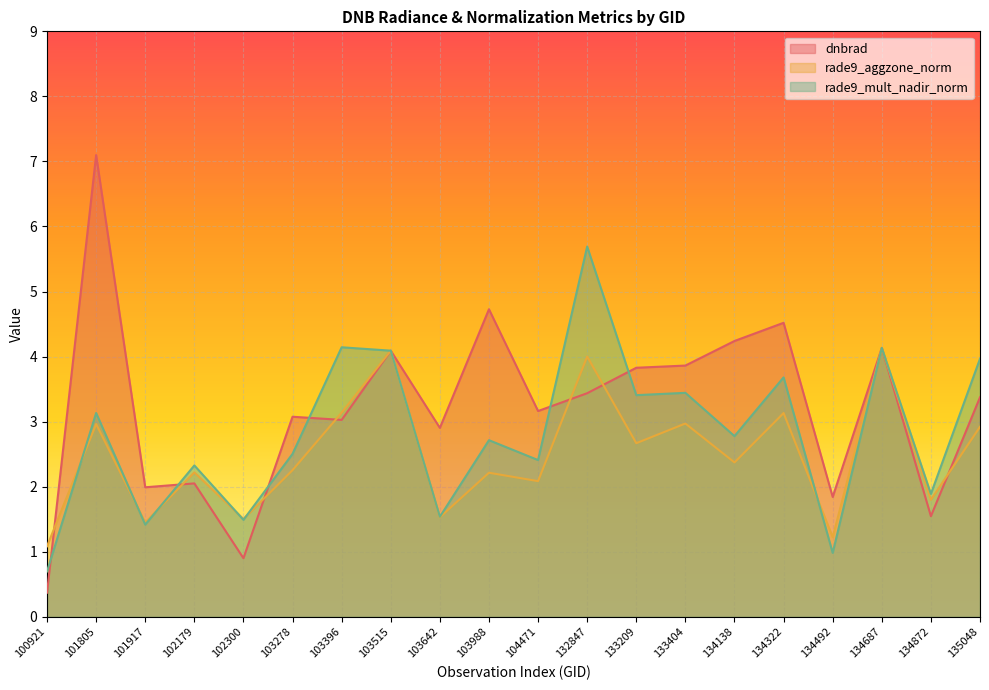

At which category is the sum across all series the highest?

101805